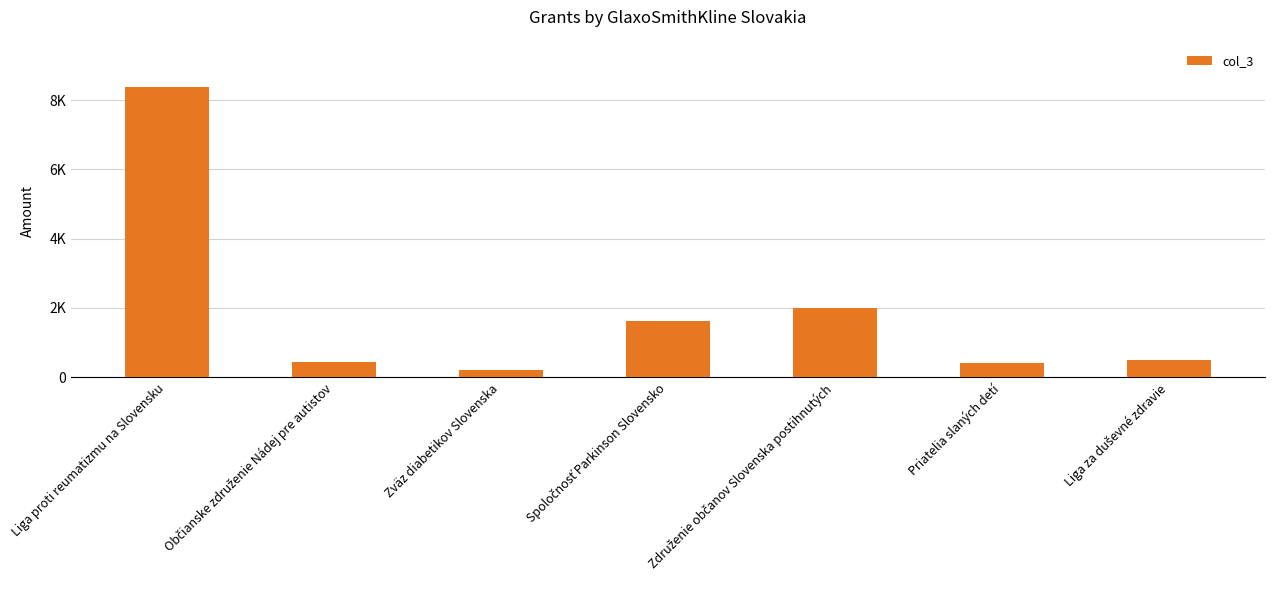

What is the average value?

1934